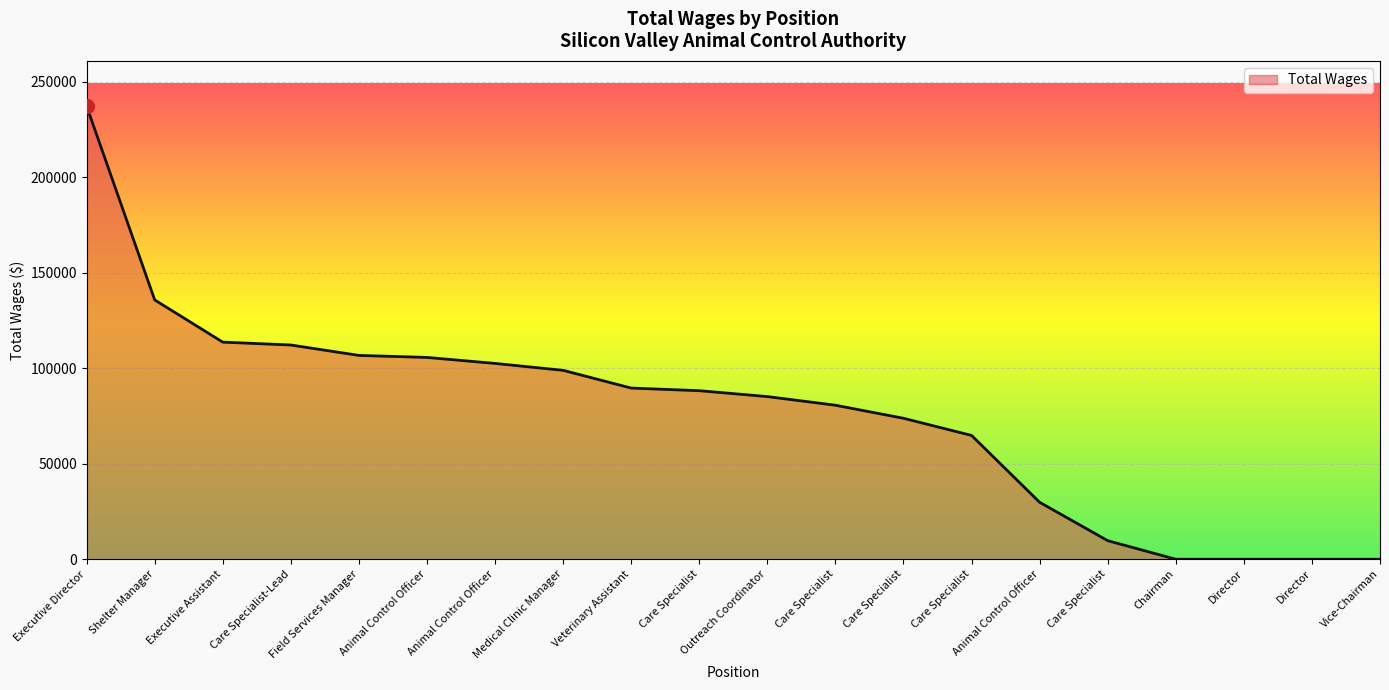

Which has a higher value, Care Specialist-Lead or Director?

Care Specialist-Lead